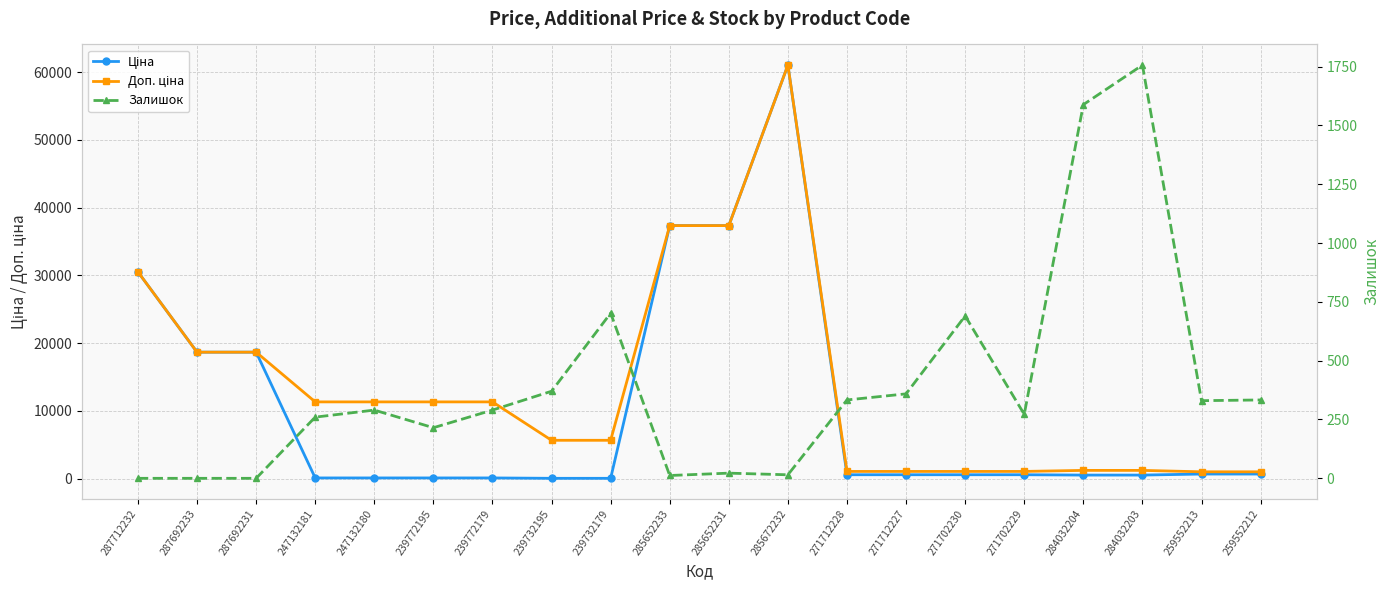

What is the average value of the Доп. ціна series?

13451.2